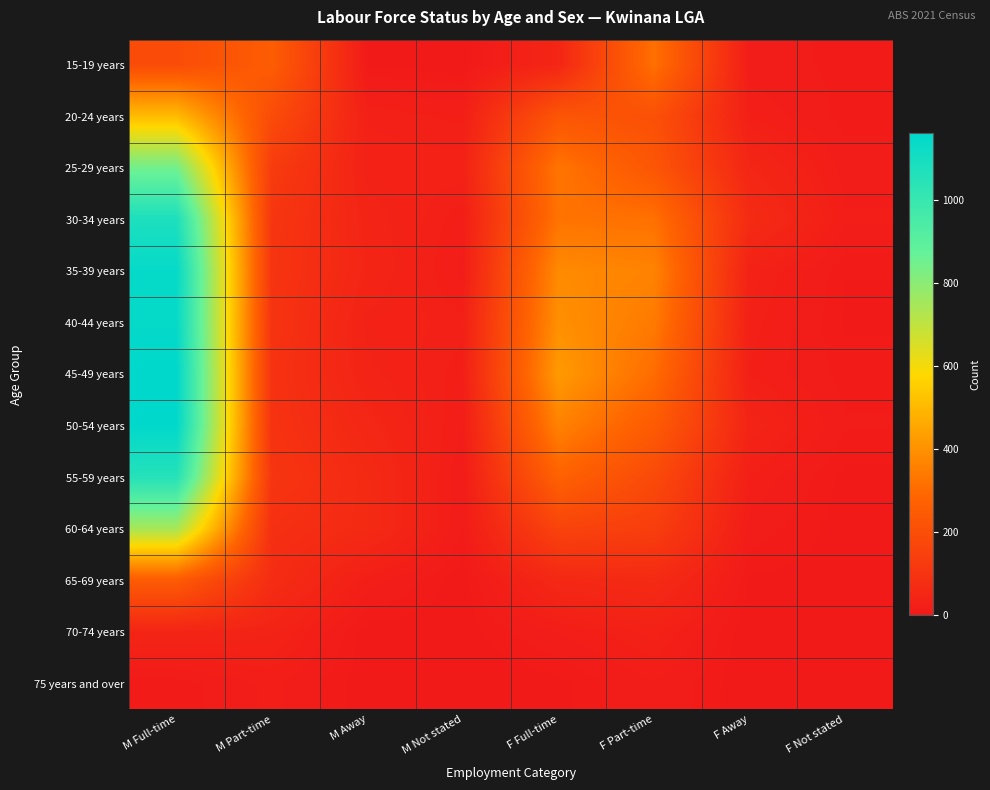

Reading left to right, transcribe all the data shown in this chart.

15-19 years: M Full-time=194	M Part-time=256	M Away=6	M Not stated=3	F Full-time=48	F Part-time=317	F Away=14	F Not stated=10
20-24 years: M Full-time=507	M Part-time=191	M Away=29	M Not stated=23	F Full-time=230	F Part-time=210	F Away=24	F Not stated=9
25-29 years: M Full-time=845	M Part-time=130	M Away=32	M Not stated=33	F Full-time=329	F Part-time=231	F Away=48	F Not stated=15
30-34 years: M Full-time=1076	M Part-time=110	M Away=41	M Not stated=21	F Full-time=324	F Part-time=318	F Away=68	F Not stated=19
35-39 years: M Full-time=1142	M Part-time=104	M Away=44	M Not stated=16	F Full-time=382	F Part-time=365	F Away=33	F Not stated=7
40-44 years: M Full-time=1141	M Part-time=100	M Away=34	M Not stated=27	F Full-time=397	F Part-time=342	F Away=28	F Not stated=6
45-49 years: M Full-time=1159	M Part-time=94	M Away=38	M Not stated=22	F Full-time=422	F Part-time=306	F Away=24	F Not stated=9
50-54 years: M Full-time=1155	M Part-time=96	M Away=51	M Not stated=18	F Full-time=362	F Part-time=252	F Away=41	F Not stated=12
55-59 years: M Full-time=1051	M Part-time=106	M Away=64	M Not stated=12	F Full-time=276	F Part-time=185	F Away=24	F Not stated=5
60-64 years: M Full-time=744	M Part-time=85	M Away=64	M Not stated=11	F Full-time=160	F Part-time=140	F Away=15	F Not stated=4
65-69 years: M Full-time=252	M Part-time=74	M Away=22	M Not stated=3	F Full-time=56	F Part-time=66	F Away=6	F Not stated=4
70-74 years: M Full-time=45	M Part-time=38	M Away=3	M Not stated=4	F Full-time=18	F Part-time=32	F Away=2	F Not stated=1
75 years and over: M Full-time=8	M Part-time=20	M Away=3	M Not stated=0	F Full-time=5	F Part-time=18	F Away=2	F Not stated=1